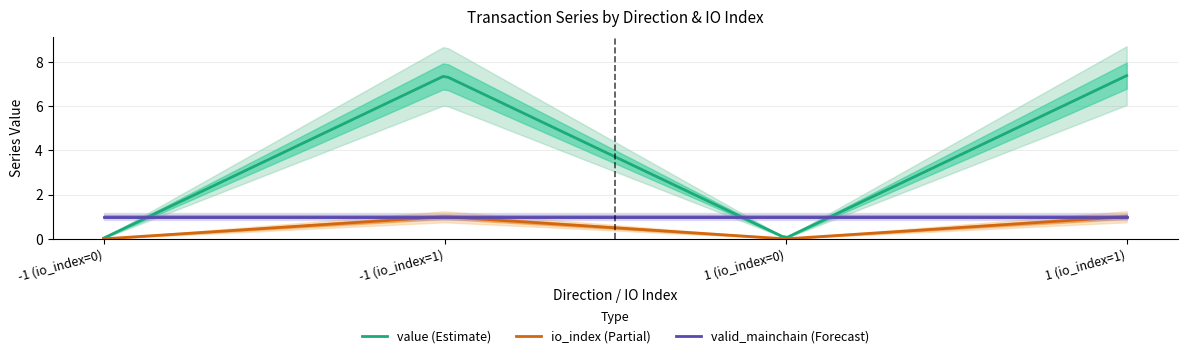

True or false: io_index and valid_mainchain intersect in this chart.

False